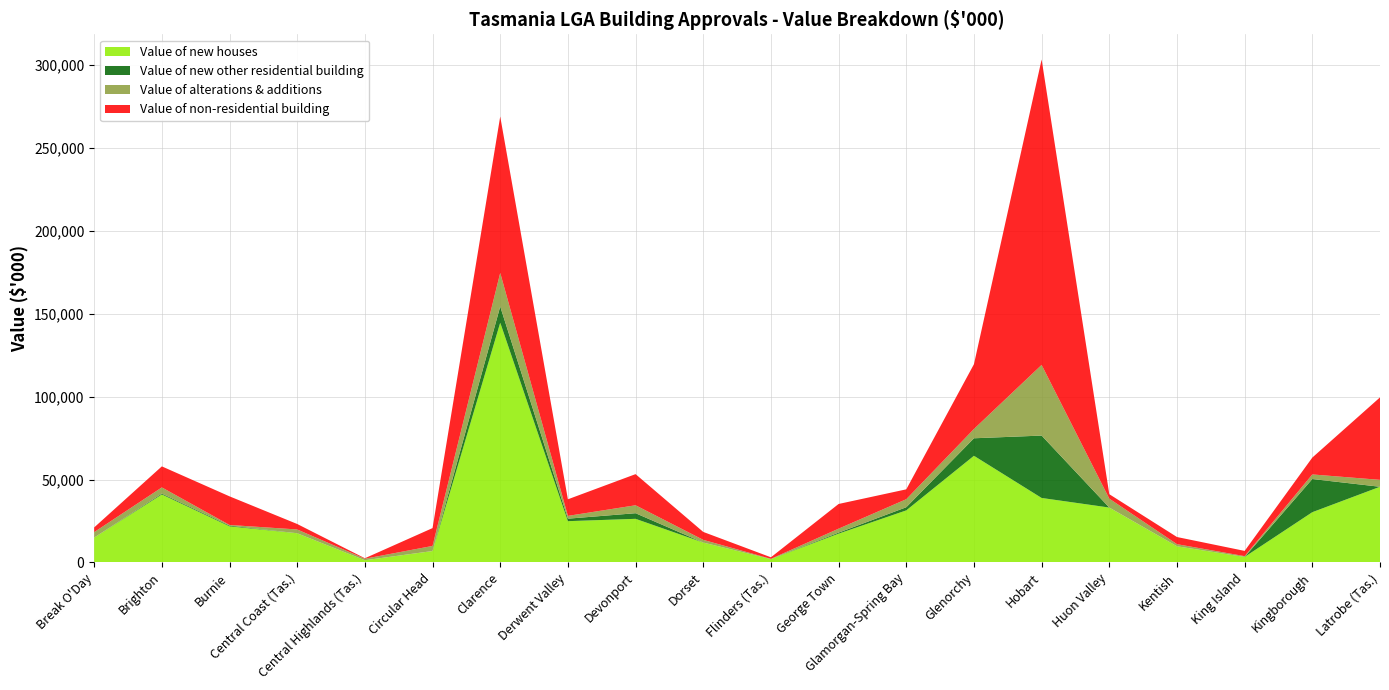

Reading left to right, list all the values displayed in this chart.

Value of new houses: 14977.8	40986.5	21754.8	17594.1	1325.0	6876.9	144574.1	24881.3	26293.1	11980.4	2026.0	17362.8	31382.6	64306.5	38876.7	33088.4	9741.3	3320.0	30296.2	45622.8
Value of new other residential building: 0.0	510.0	450.0	0.0	0.0	0.0	9729.5	1500.0	3390.0	0.0	0.0	600.0	1900.0	10558.4	37615.5	0.0	0.0	0.0	20000.0	0.0
Value of alterations & additions: 3288.4	3744.5	393.0	2284.0	910.4	3082.1	20287.9	1692.9	4791.1	1632.8	138.0	2395.8	4838.5	5600.7	42613.3	5383.1	1268.7	471.0	2766.2	4174.4
Value of non-residential building: 2830.4	12680.6	17255.0	3301.5	290.0	10748.8	94315.9	10000.7	18770.3	4782.8	935.0	14892.0	5955.8	39072.6	184167.2	2672.1	4317.0	3165.0	10171.8	49723.0